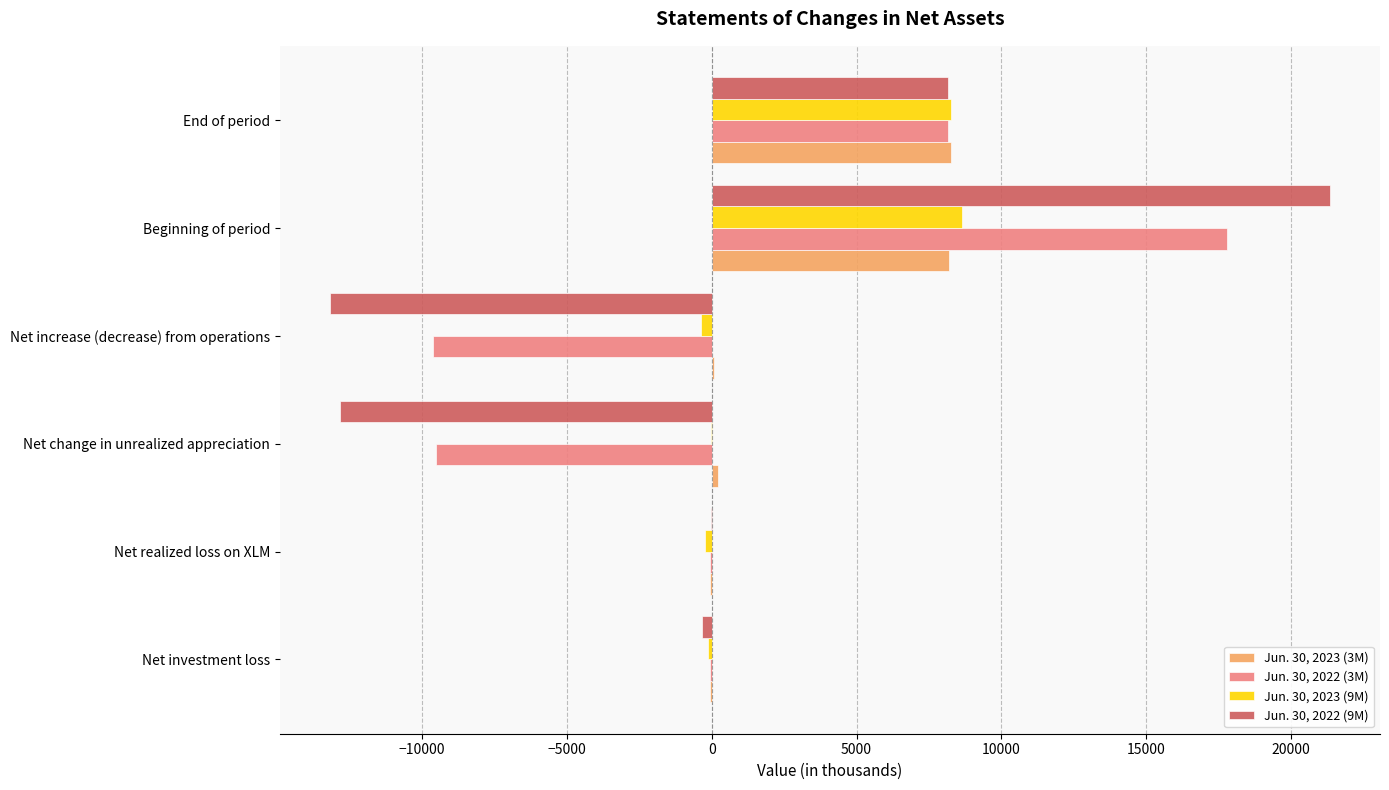

At which category does the chart reach its peak across all series?

Beginning of period